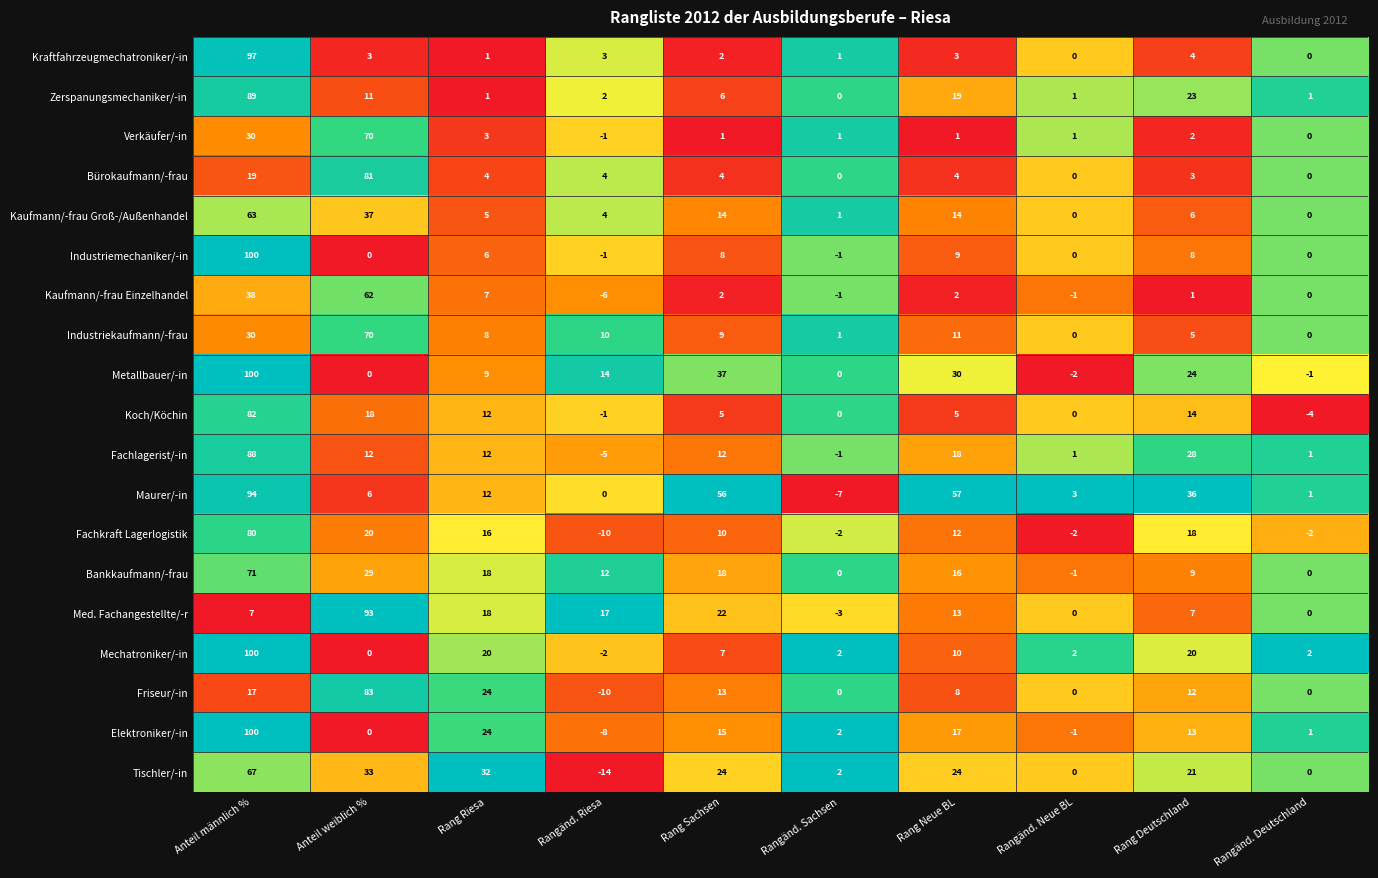

Which series has the largest total across all categories?

Maurer/-in